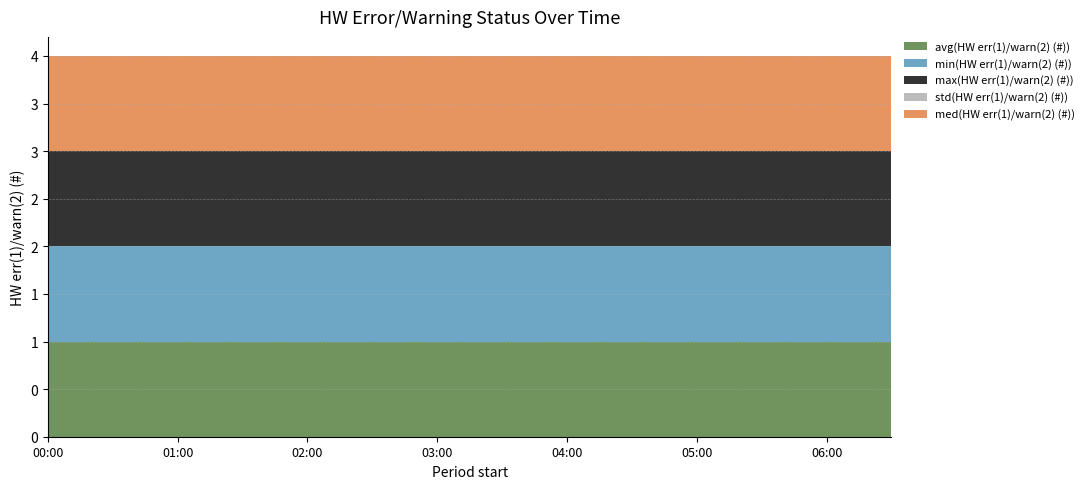

Reading right to left, what are all the values shown in this chart?

avg(HW err(1)/warn(2) (#)): 2017-02-16 06:30=1	2017-02-16 06:20=1	2017-02-16 06:10=1	2017-02-16 06:00=1	2017-02-16 05:50=1	2017-02-16 05:40=1	2017-02-16 05:30=1	2017-02-16 05:20=1	2017-02-16 05:10=1	2017-02-16 05:00=1	2017-02-16 04:50=1	2017-02-16 04:40=1	2017-02-16 04:30=1	2017-02-16 04:20=1	2017-02-16 04:10=1	2017-02-16 04:00=1	2017-02-16 03:50=1	2017-02-16 03:40=1	2017-02-16 03:30=1	2017-02-16 03:20=1	2017-02-16 03:10=1	2017-02-16 03:00=1	2017-02-16 02:50=1	2017-02-16 02:40=1	2017-02-16 02:30=1	2017-02-16 02:20=1	2017-02-16 02:10=1	2017-02-16 02:00=1	2017-02-16 01:50=1	2017-02-16 01:40=1	2017-02-16 01:30=1	2017-02-16 01:20=1	2017-02-16 01:10=1	2017-02-16 01:00=1	2017-02-16 00:50=1	2017-02-16 00:40=1	2017-02-16 00:30=1	2017-02-16 00:20=1	2017-02-16 00:10=1	2017-02-16 00:00=1
min(HW err(1)/warn(2) (#)): 2017-02-16 06:30=1	2017-02-16 06:20=1	2017-02-16 06:10=1	2017-02-16 06:00=1	2017-02-16 05:50=1	2017-02-16 05:40=1	2017-02-16 05:30=1	2017-02-16 05:20=1	2017-02-16 05:10=1	2017-02-16 05:00=1	2017-02-16 04:50=1	2017-02-16 04:40=1	2017-02-16 04:30=1	2017-02-16 04:20=1	2017-02-16 04:10=1	2017-02-16 04:00=1	2017-02-16 03:50=1	2017-02-16 03:40=1	2017-02-16 03:30=1	2017-02-16 03:20=1	2017-02-16 03:10=1	2017-02-16 03:00=1	2017-02-16 02:50=1	2017-02-16 02:40=1	2017-02-16 02:30=1	2017-02-16 02:20=1	2017-02-16 02:10=1	2017-02-16 02:00=1	2017-02-16 01:50=1	2017-02-16 01:40=1	2017-02-16 01:30=1	2017-02-16 01:20=1	2017-02-16 01:10=1	2017-02-16 01:00=1	2017-02-16 00:50=1	2017-02-16 00:40=1	2017-02-16 00:30=1	2017-02-16 00:20=1	2017-02-16 00:10=1	2017-02-16 00:00=1
max(HW err(1)/warn(2) (#)): 2017-02-16 06:30=1	2017-02-16 06:20=1	2017-02-16 06:10=1	2017-02-16 06:00=1	2017-02-16 05:50=1	2017-02-16 05:40=1	2017-02-16 05:30=1	2017-02-16 05:20=1	2017-02-16 05:10=1	2017-02-16 05:00=1	2017-02-16 04:50=1	2017-02-16 04:40=1	2017-02-16 04:30=1	2017-02-16 04:20=1	2017-02-16 04:10=1	2017-02-16 04:00=1	2017-02-16 03:50=1	2017-02-16 03:40=1	2017-02-16 03:30=1	2017-02-16 03:20=1	2017-02-16 03:10=1	2017-02-16 03:00=1	2017-02-16 02:50=1	2017-02-16 02:40=1	2017-02-16 02:30=1	2017-02-16 02:20=1	2017-02-16 02:10=1	2017-02-16 02:00=1	2017-02-16 01:50=1	2017-02-16 01:40=1	2017-02-16 01:30=1	2017-02-16 01:20=1	2017-02-16 01:10=1	2017-02-16 01:00=1	2017-02-16 00:50=1	2017-02-16 00:40=1	2017-02-16 00:30=1	2017-02-16 00:20=1	2017-02-16 00:10=1	2017-02-16 00:00=1
std(HW err(1)/warn(2) (#)): 2017-02-16 06:30=0	2017-02-16 06:20=0	2017-02-16 06:10=0	2017-02-16 06:00=0	2017-02-16 05:50=0	2017-02-16 05:40=0	2017-02-16 05:30=0	2017-02-16 05:20=0	2017-02-16 05:10=0	2017-02-16 05:00=0	2017-02-16 04:50=0	2017-02-16 04:40=0	2017-02-16 04:30=0	2017-02-16 04:20=0	2017-02-16 04:10=0	2017-02-16 04:00=0	2017-02-16 03:50=0	2017-02-16 03:40=0	2017-02-16 03:30=0	2017-02-16 03:20=0	2017-02-16 03:10=0	2017-02-16 03:00=0	2017-02-16 02:50=0	2017-02-16 02:40=0	2017-02-16 02:30=0	2017-02-16 02:20=0	2017-02-16 02:10=0	2017-02-16 02:00=0	2017-02-16 01:50=0	2017-02-16 01:40=0	2017-02-16 01:30=0	2017-02-16 01:20=0	2017-02-16 01:10=0	2017-02-16 01:00=0	2017-02-16 00:50=0	2017-02-16 00:40=0	2017-02-16 00:30=0	2017-02-16 00:20=0	2017-02-16 00:10=0	2017-02-16 00:00=0
med(HW err(1)/warn(2) (#)): 2017-02-16 06:30=1	2017-02-16 06:20=1	2017-02-16 06:10=1	2017-02-16 06:00=1	2017-02-16 05:50=1	2017-02-16 05:40=1	2017-02-16 05:30=1	2017-02-16 05:20=1	2017-02-16 05:10=1	2017-02-16 05:00=1	2017-02-16 04:50=1	2017-02-16 04:40=1	2017-02-16 04:30=1	2017-02-16 04:20=1	2017-02-16 04:10=1	2017-02-16 04:00=1	2017-02-16 03:50=1	2017-02-16 03:40=1	2017-02-16 03:30=1	2017-02-16 03:20=1	2017-02-16 03:10=1	2017-02-16 03:00=1	2017-02-16 02:50=1	2017-02-16 02:40=1	2017-02-16 02:30=1	2017-02-16 02:20=1	2017-02-16 02:10=1	2017-02-16 02:00=1	2017-02-16 01:50=1	2017-02-16 01:40=1	2017-02-16 01:30=1	2017-02-16 01:20=1	2017-02-16 01:10=1	2017-02-16 01:00=1	2017-02-16 00:50=1	2017-02-16 00:40=1	2017-02-16 00:30=1	2017-02-16 00:20=1	2017-02-16 00:10=1	2017-02-16 00:00=1